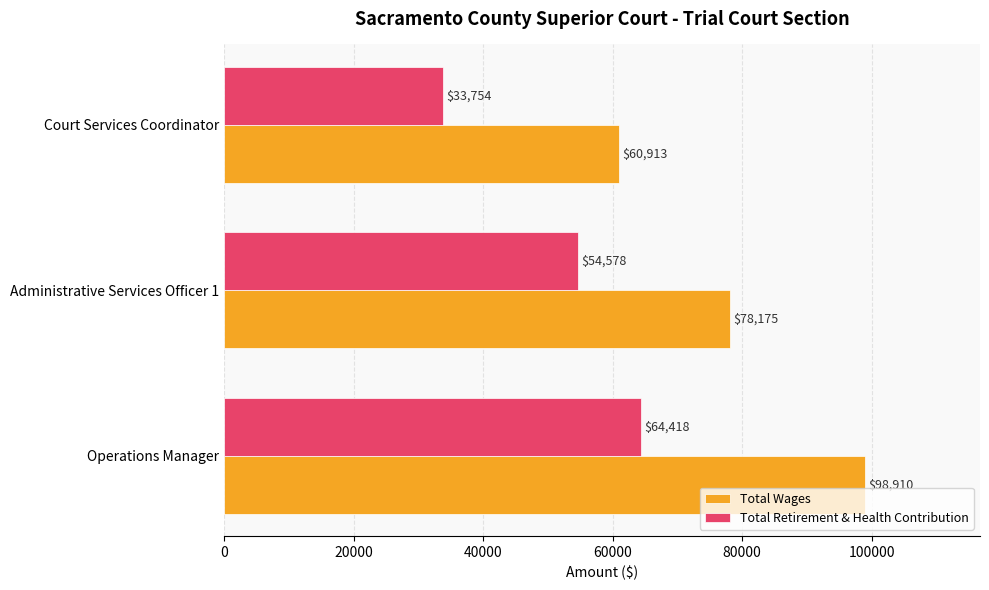

Count the number of data series in this chart.

2